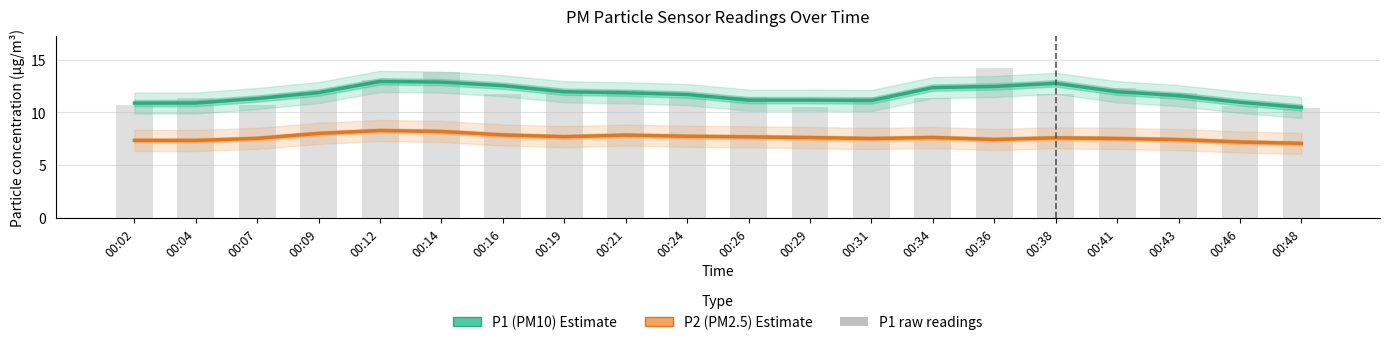

What is the approximate value of P1 raw at 00:14?

13.8